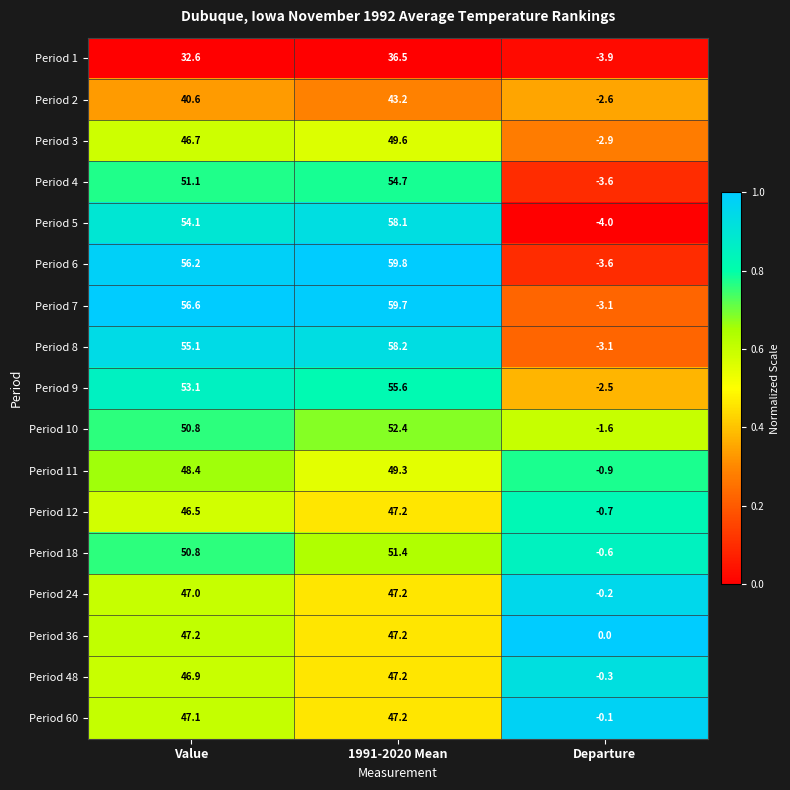

Is the value of Period 2 at Departure greater than the value of Period 11 at Departure?

No